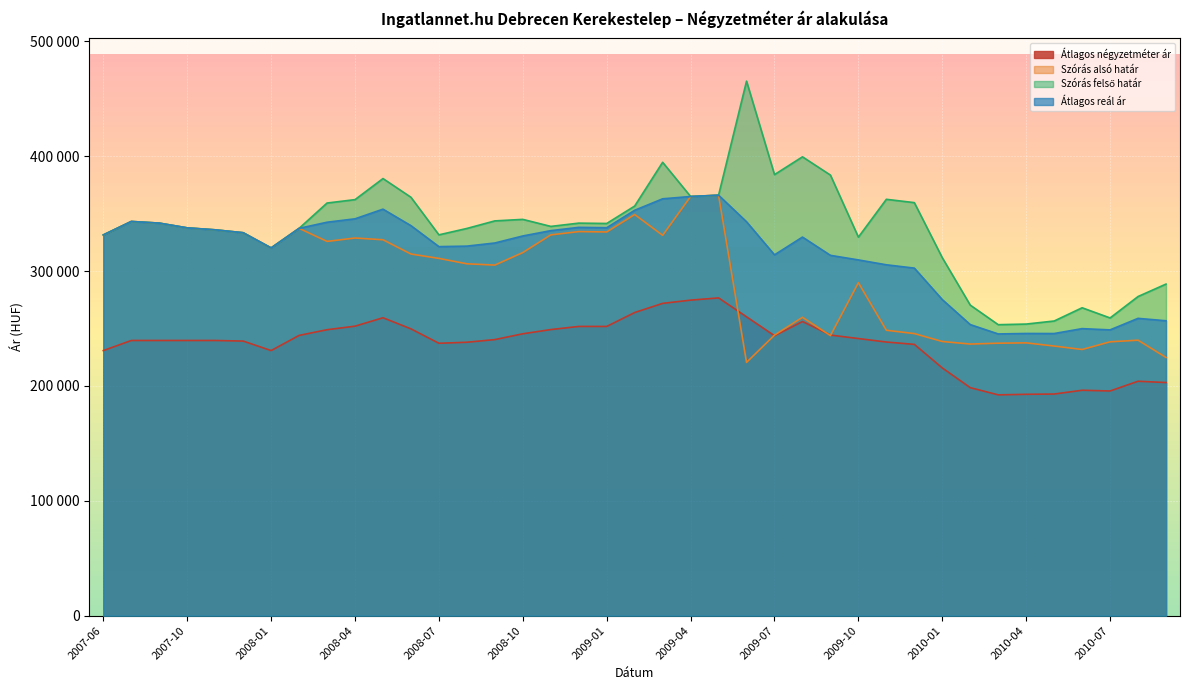

What is the sum of the Szórás alsó határ values at 2009-12 and 2008-08?

551855